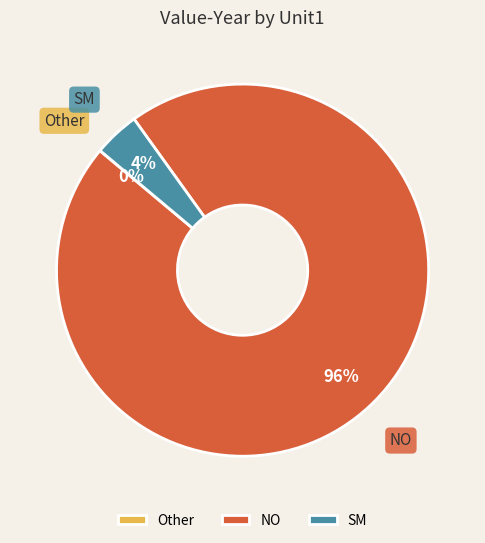

Combined, do SM and NO account for over 50%?

Yes